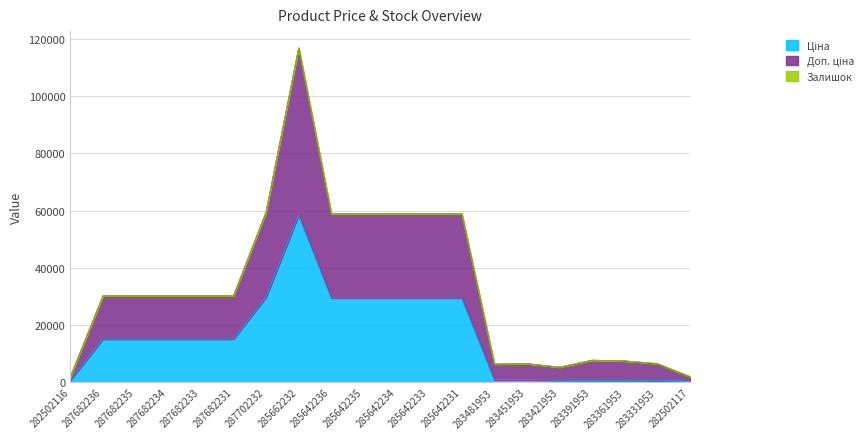

How many lines are shown in the chart?

3